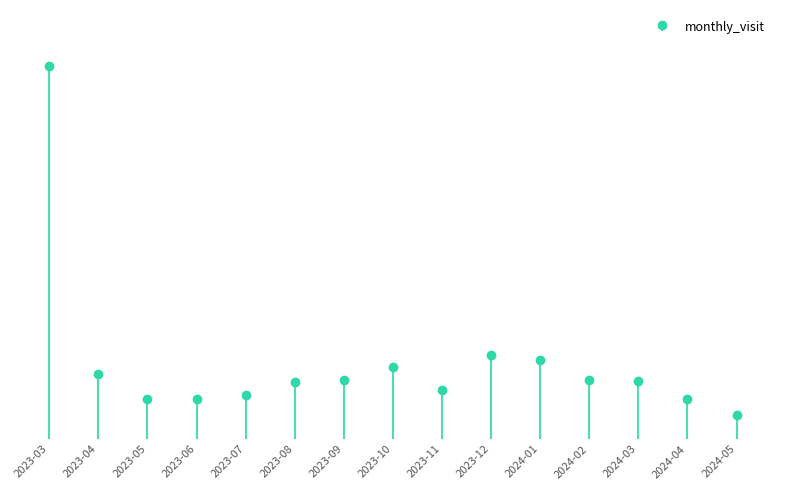

Which label corresponds to the largest value in the chart?

2023-03